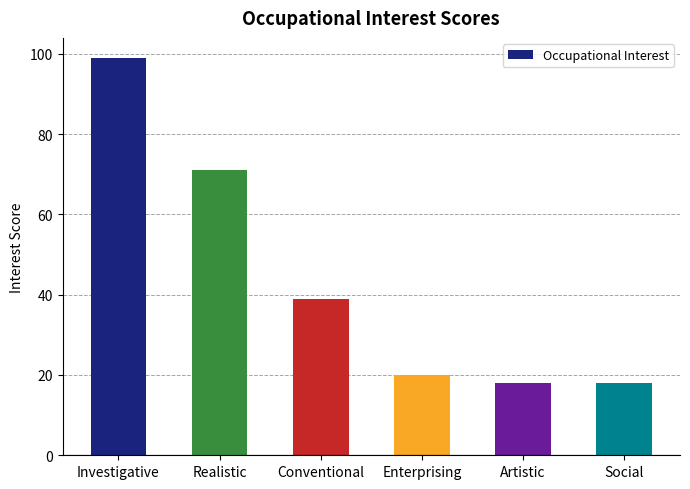

Where is the data nearest to the value 58?

Realistic